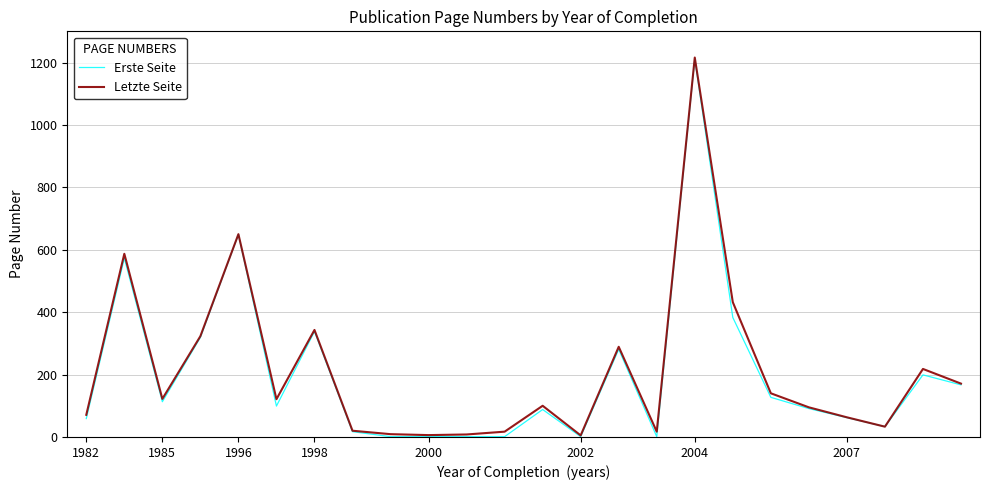

How many lines are shown in the chart?

2